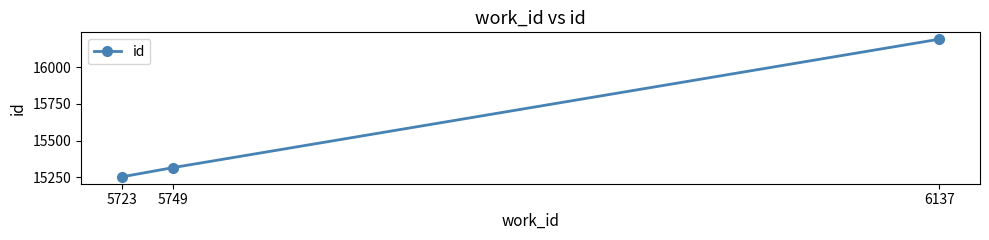

Rank the categories by value from lowest to highest.

5723, 5749, 6137